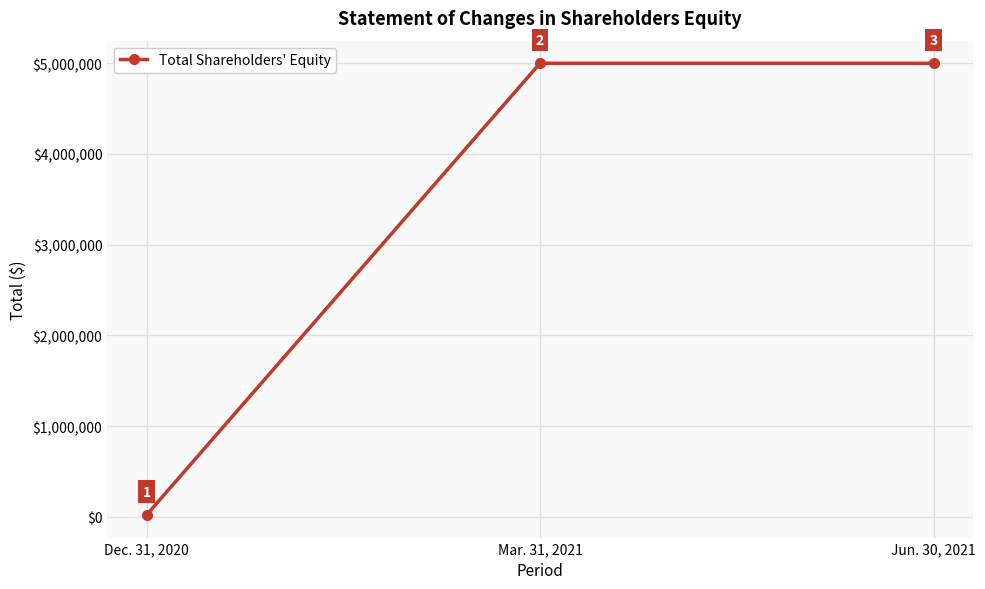

Is this an area chart (filled region under the line)?

No